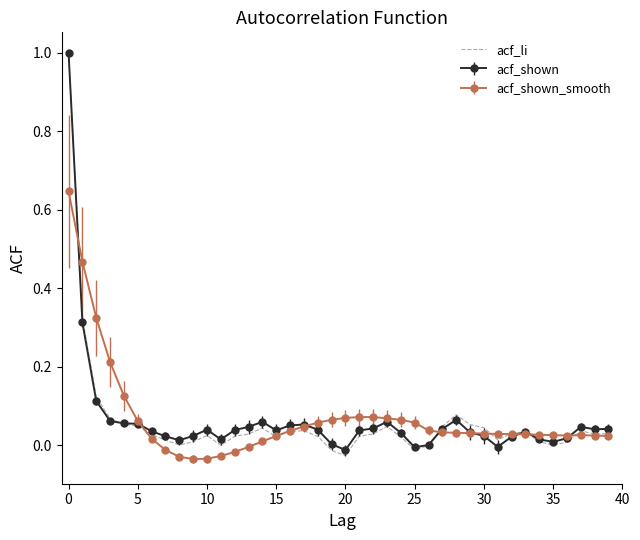

Which series has the largest range (max minus min)?

acf_li